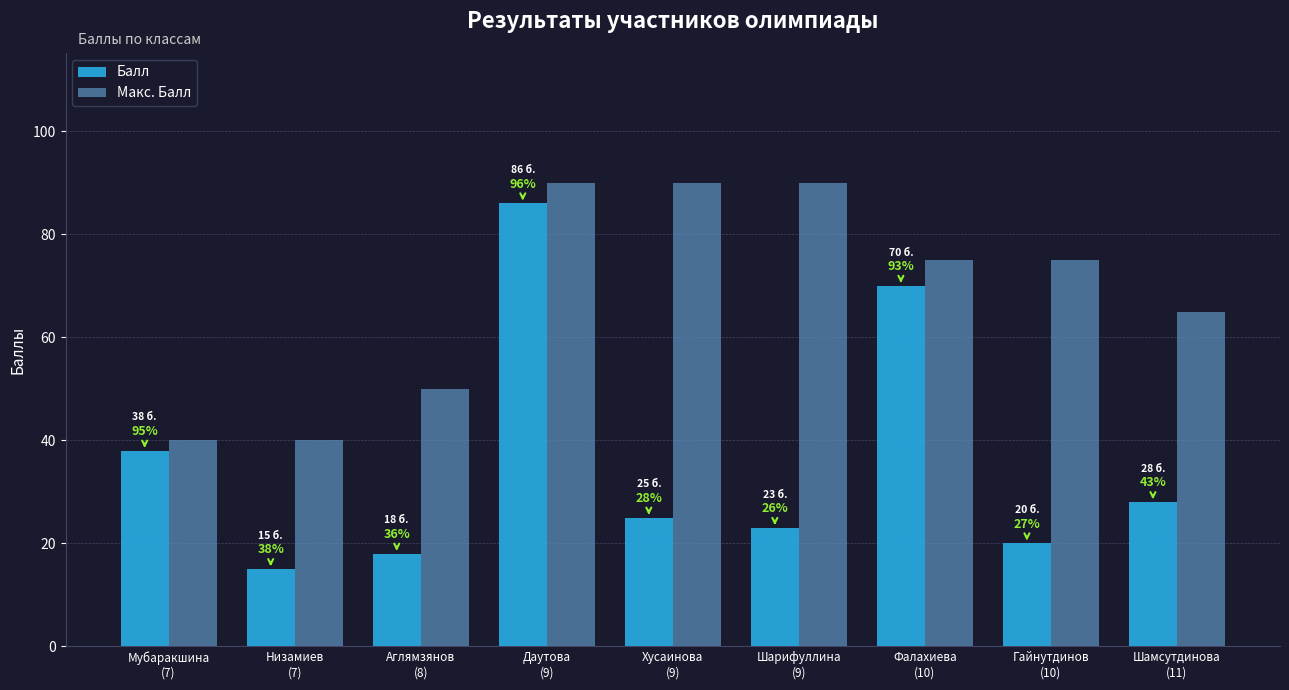

Does the chart contain stacked bars?

No